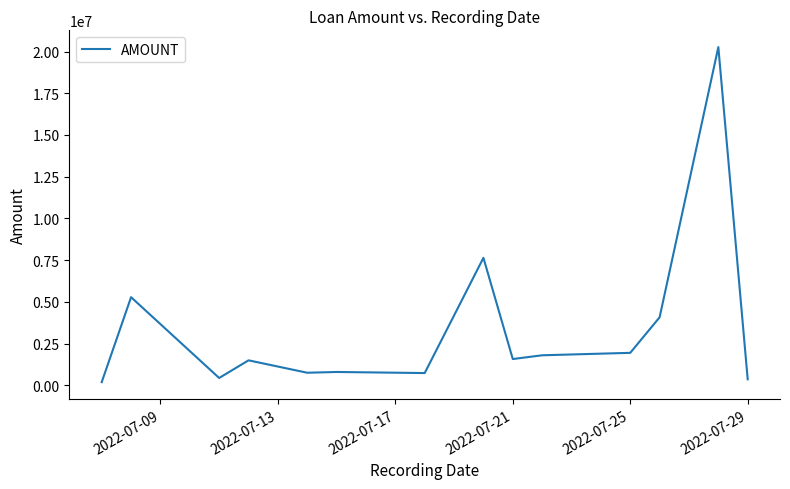

What is the maximum value shown in the chart?

20265000